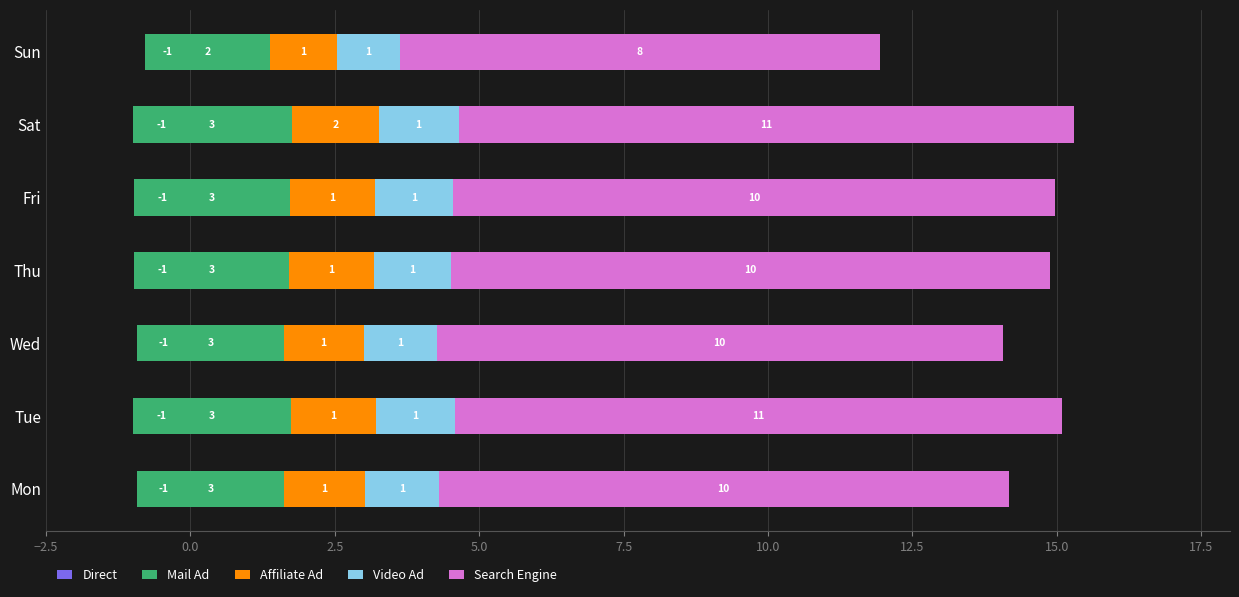

Reading left to right, transcribe all the data shown in this chart.

Direct: -0.9	-1.0	-0.9	-1.0	-1.0	-1.0	-0.8
Mail Ad: 2.6	2.7	2.5	2.7	2.7	2.8	2.2
Affiliate Ad: 1.4	1.5	1.4	1.5	1.5	1.5	1.2
Video Ad: 1.3	1.4	1.3	1.3	1.4	1.4	1.1
Search Engine: 9.9	10.5	9.8	10.4	10.4	10.7	8.3